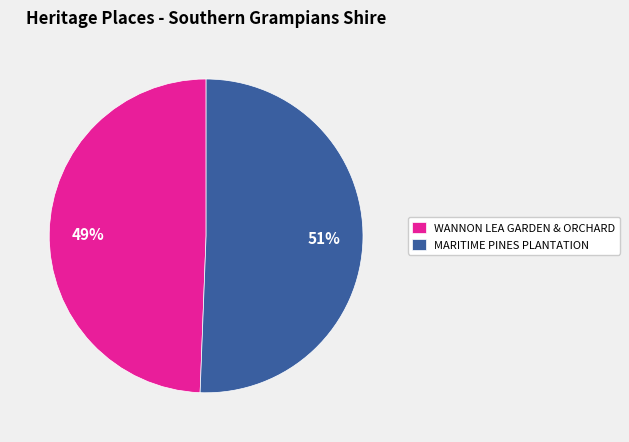

Is there any slice that represents more than half of the pie?

Yes